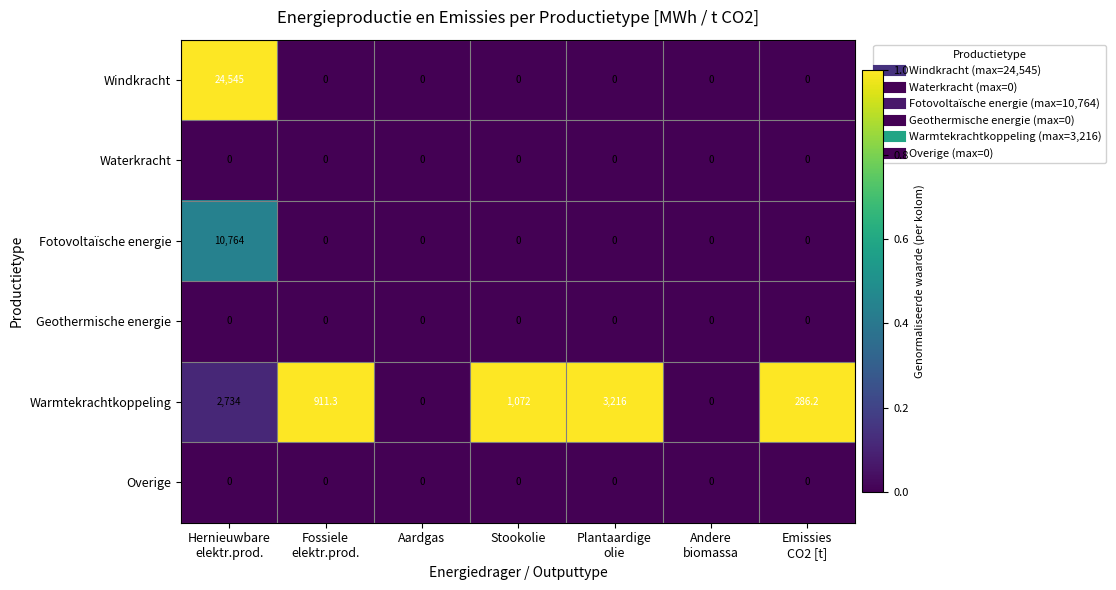

What is the highest value of the Warmtekrachtkoppeling series?

3216.0